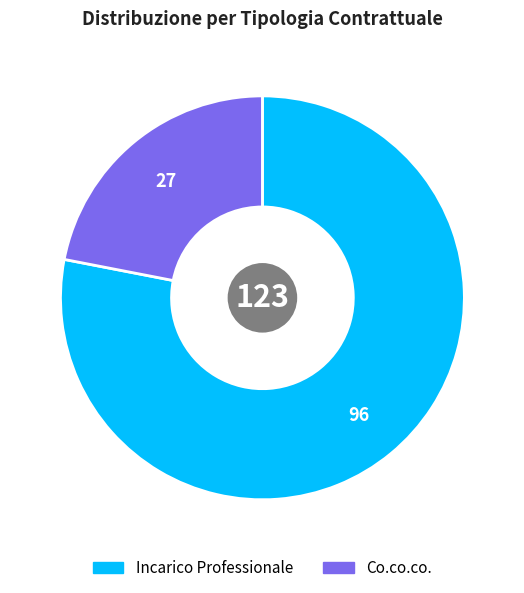

Rank the categories by value from lowest to highest.

Co.co.co., Incarico Professionale